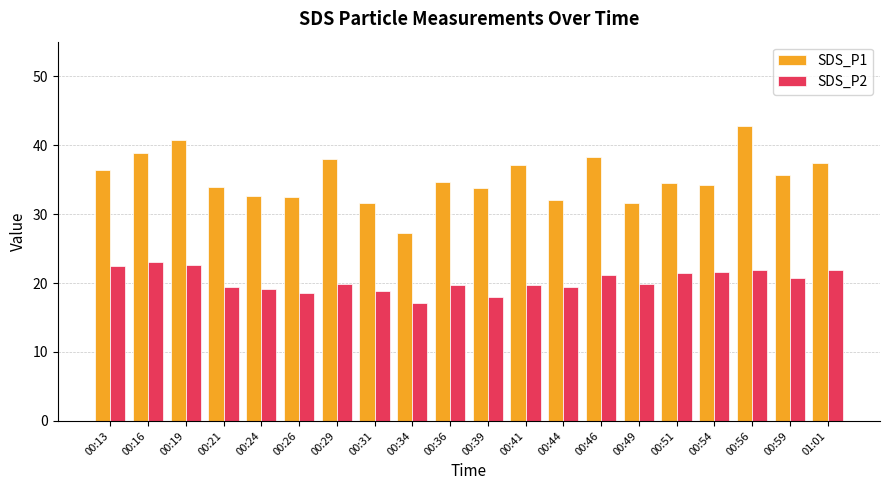

What is the label of the 6th bar from the right?

00:49